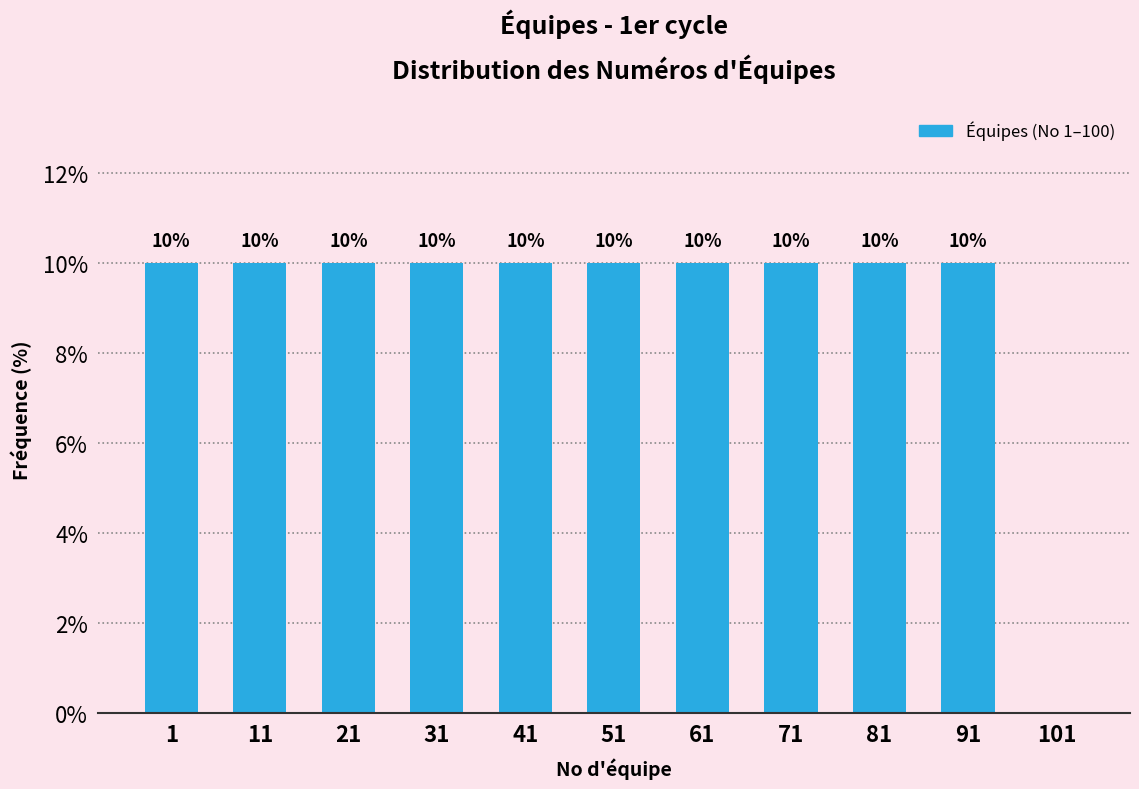

Reading left to right, what are all the values shown in this chart?

1=10	11=10	21=10	31=10	41=10	51=10	61=10	71=10	81=10	91=10	101=0